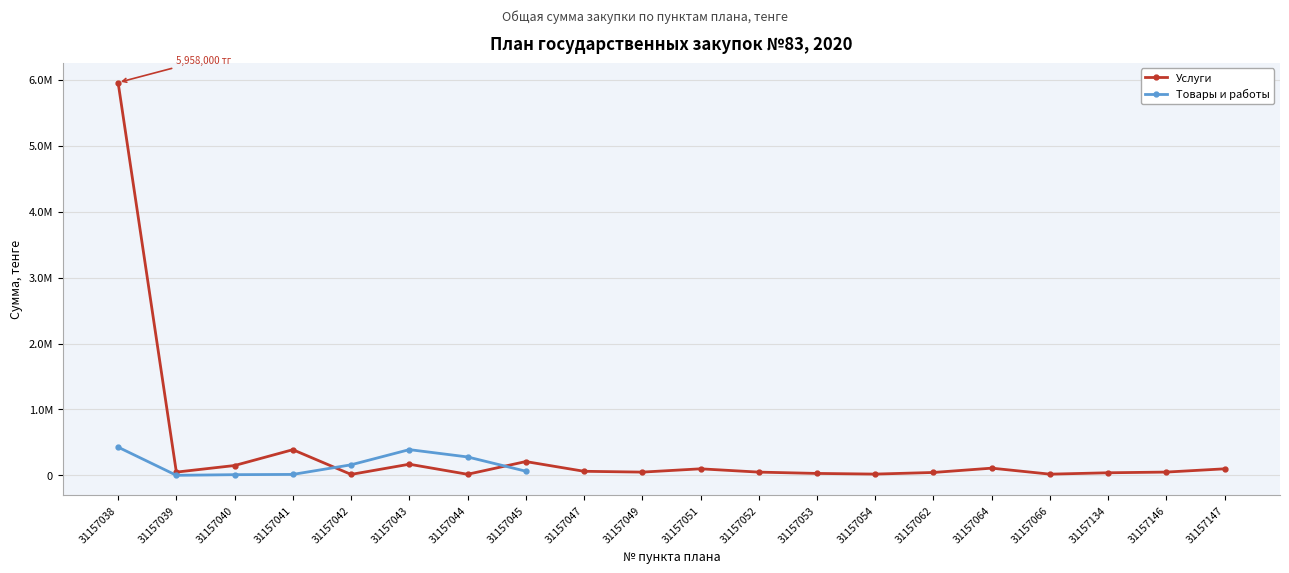

Read the Услуги value at 31157038.

5958000.0